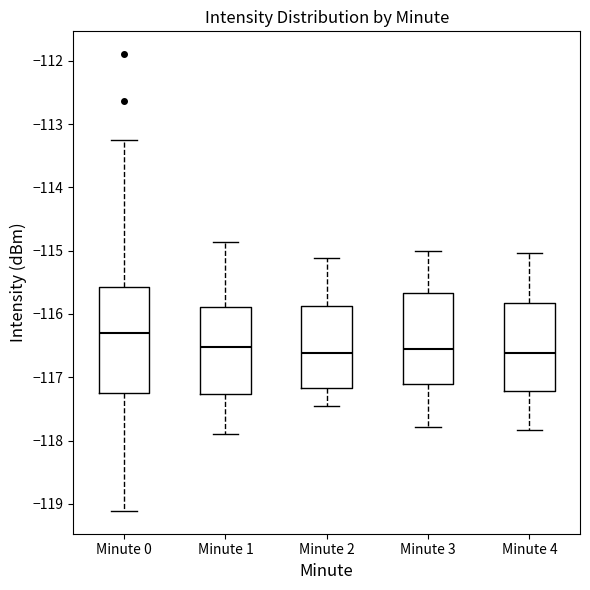

Reading left to right, read every box against the y-axis: the position of its median line, the range the box covers, and the ends of its whiskers. The values are not printed on the chart, so give them approximately, as read against the axis.

Minute 0: median -116.3, box -117.2 to -115.6, whiskers -119.1 to -113.3
Minute 1: median -116.5, box -117.3 to -115.9, whiskers -117.9 to -114.9
Minute 2: median -116.6, box -117.2 to -115.9, whiskers -117.5 to -115.1
Minute 3: median -116.6, box -117.1 to -115.7, whiskers -117.8 to -115.0
Minute 4: median -116.6, box -117.2 to -115.8, whiskers -117.8 to -115.0